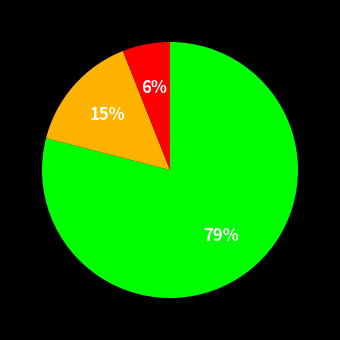

To the nearest percent, what is the average slice percentage?

33%